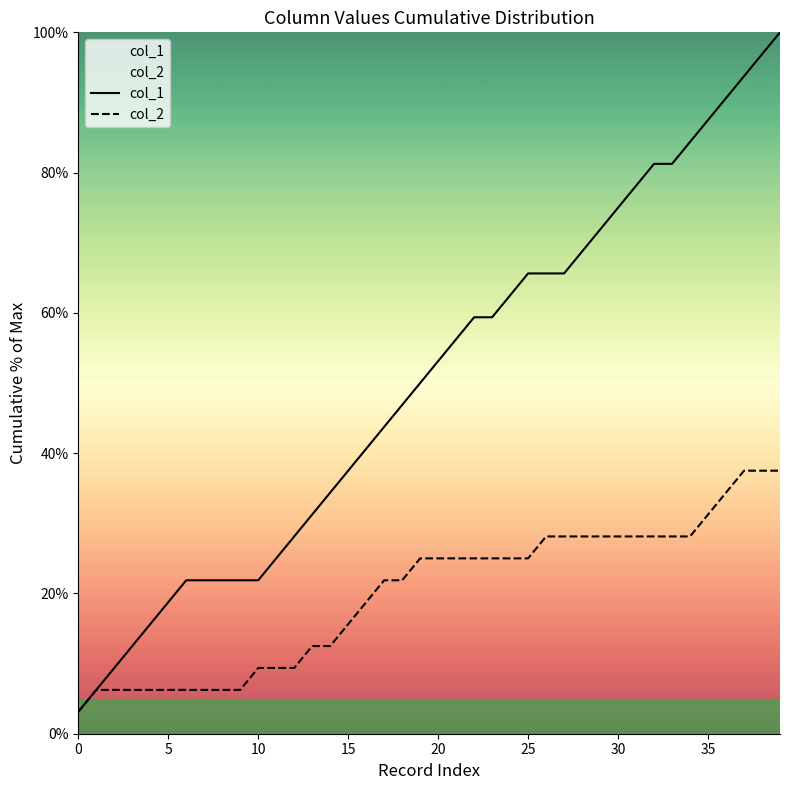

List the series in order of their peak value, highest first.

col_1, col_2